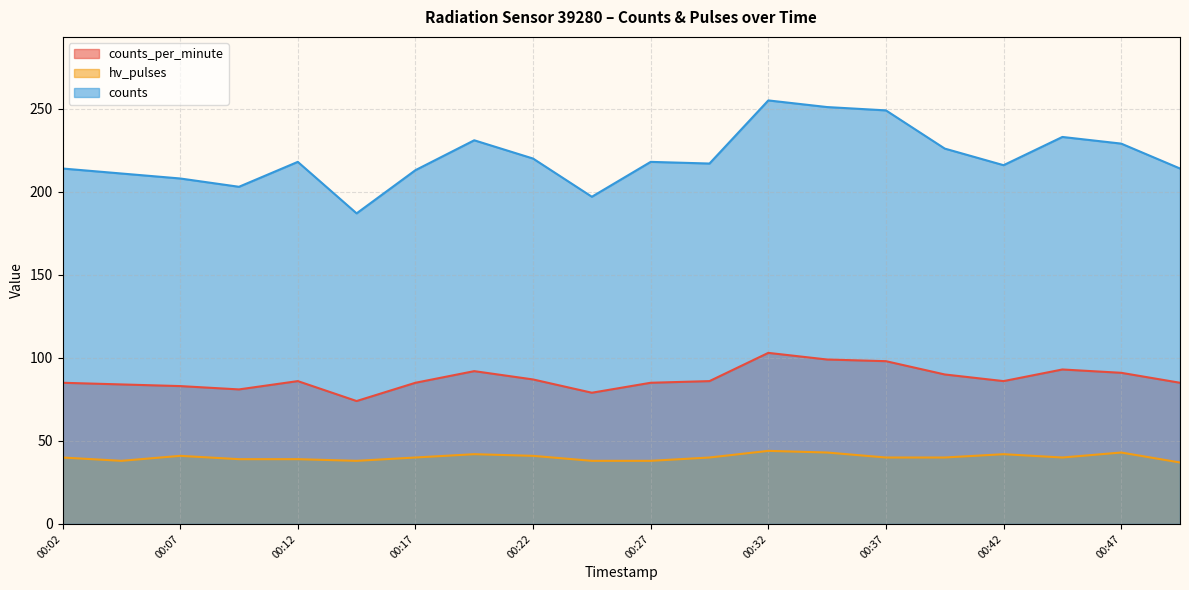

Rank the categories by counts_per_minute value from lowest to highest.

00:14, 00:24, 00:09, 00:07, 00:04, 00:02, 00:17, 00:27, 00:50, 00:12, 00:29, 00:42, 00:22, 00:39, 00:47, 00:19, 00:44, 00:37, 00:34, 00:32